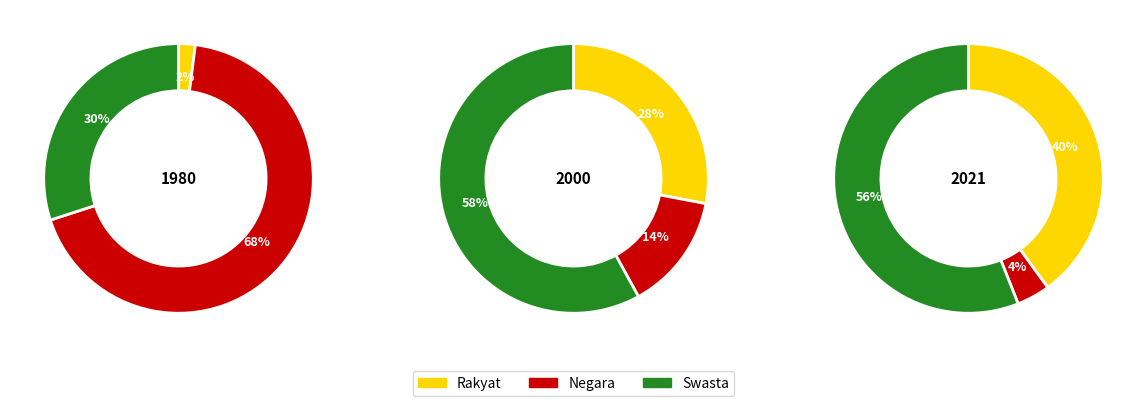

Is 9 the majority of the pie?

No